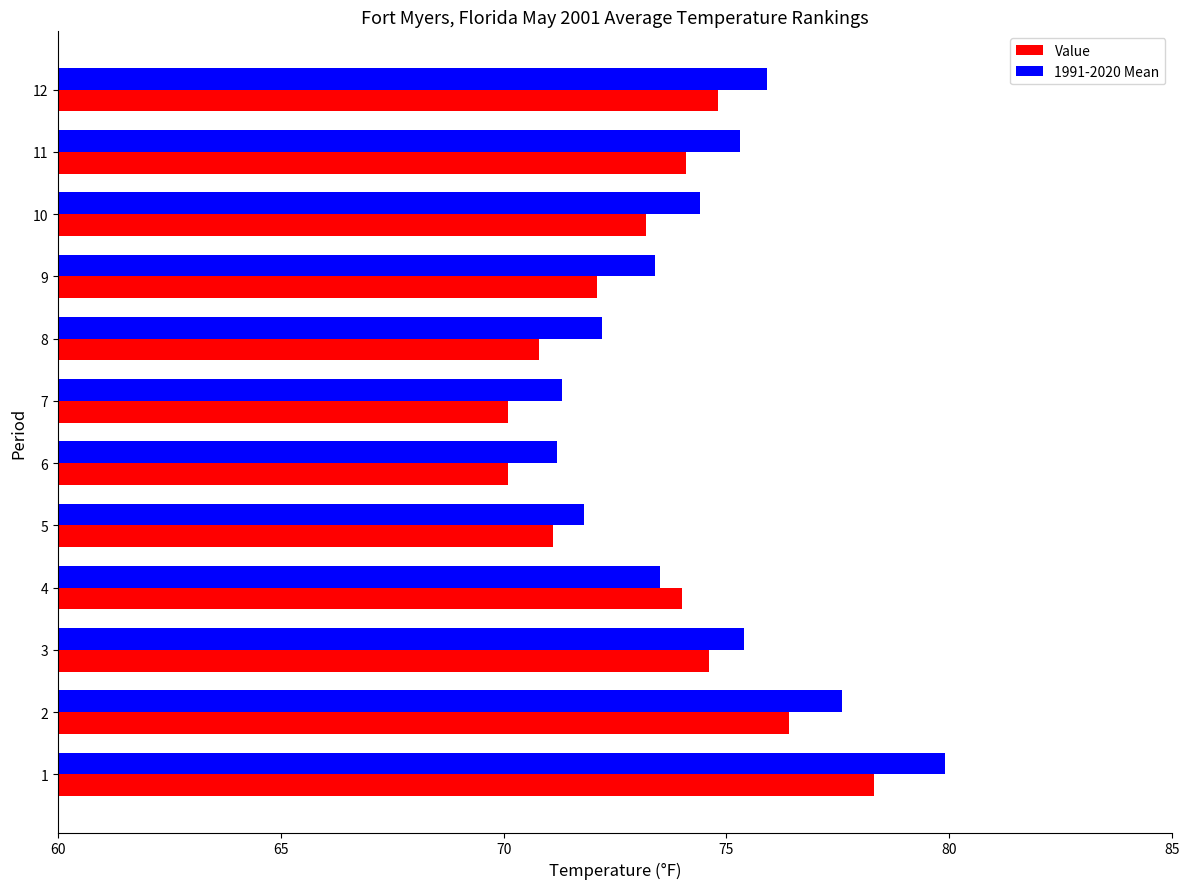

List the series in order of their peak value, highest first.

1991-2020 Mean, Value